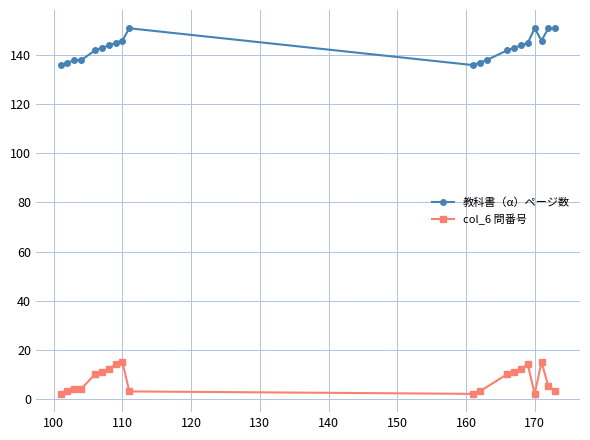

Which series has the largest total across all categories?

教科書（α）ページ数